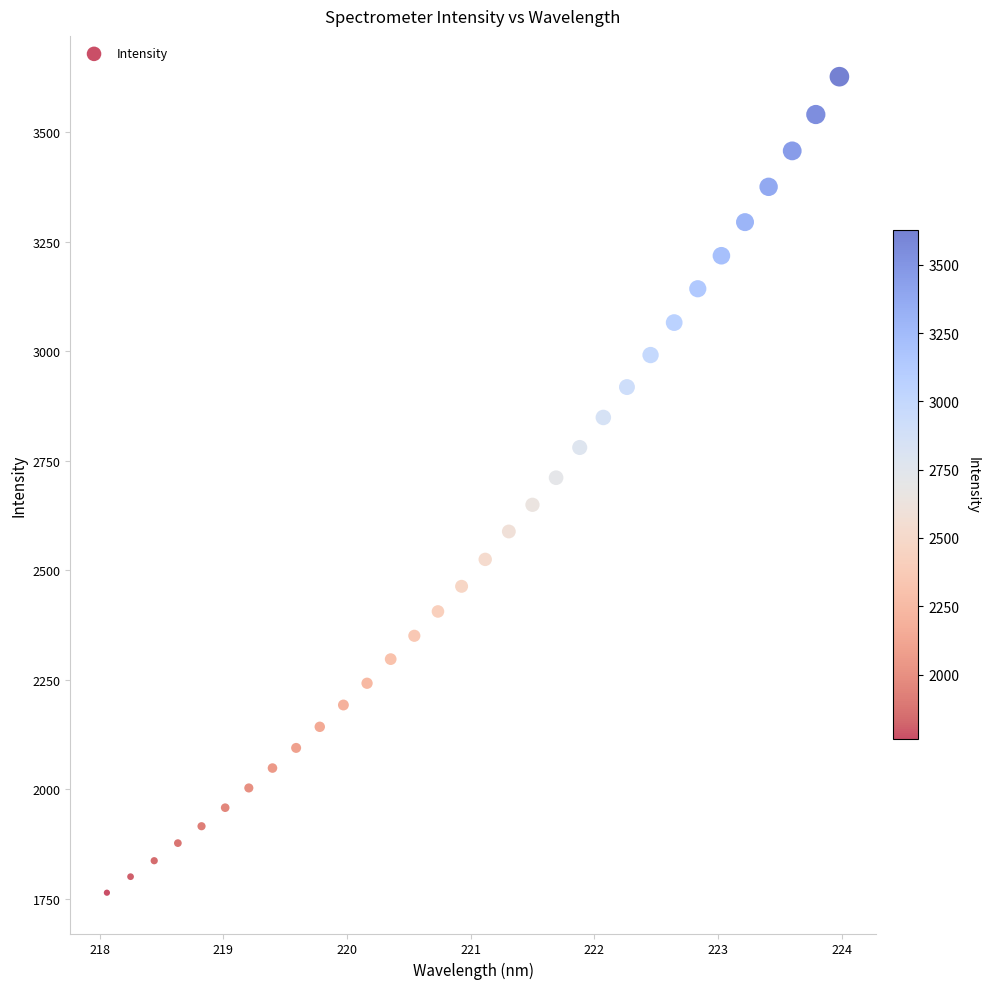

What is the range of X values (max minus min)?

5.9